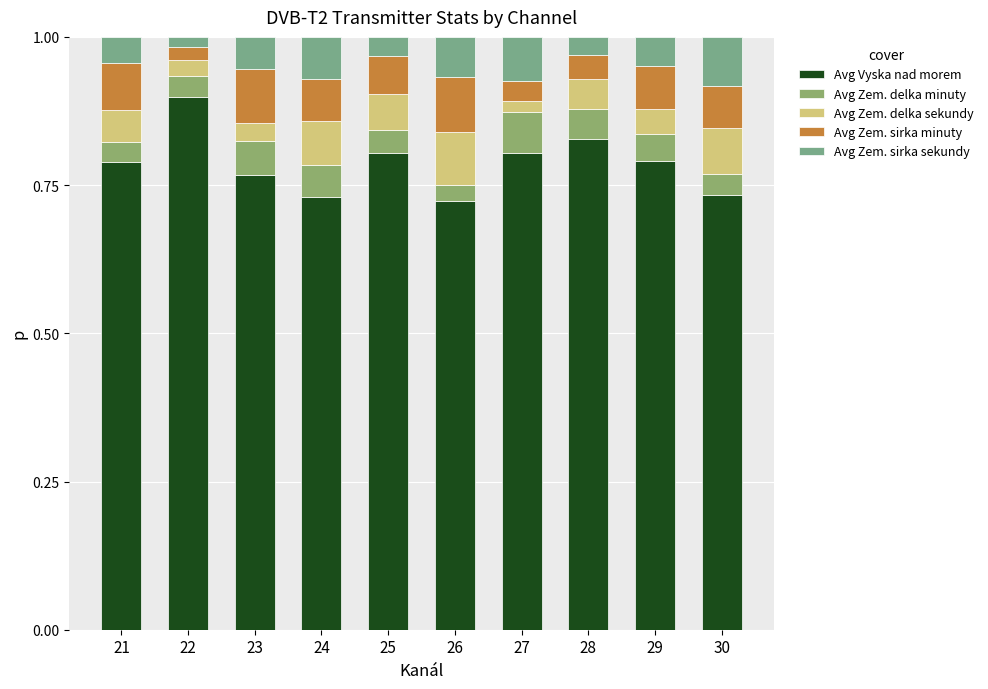

Is it true that Avg Vyska nad morem equals 0.7 at 24?

True